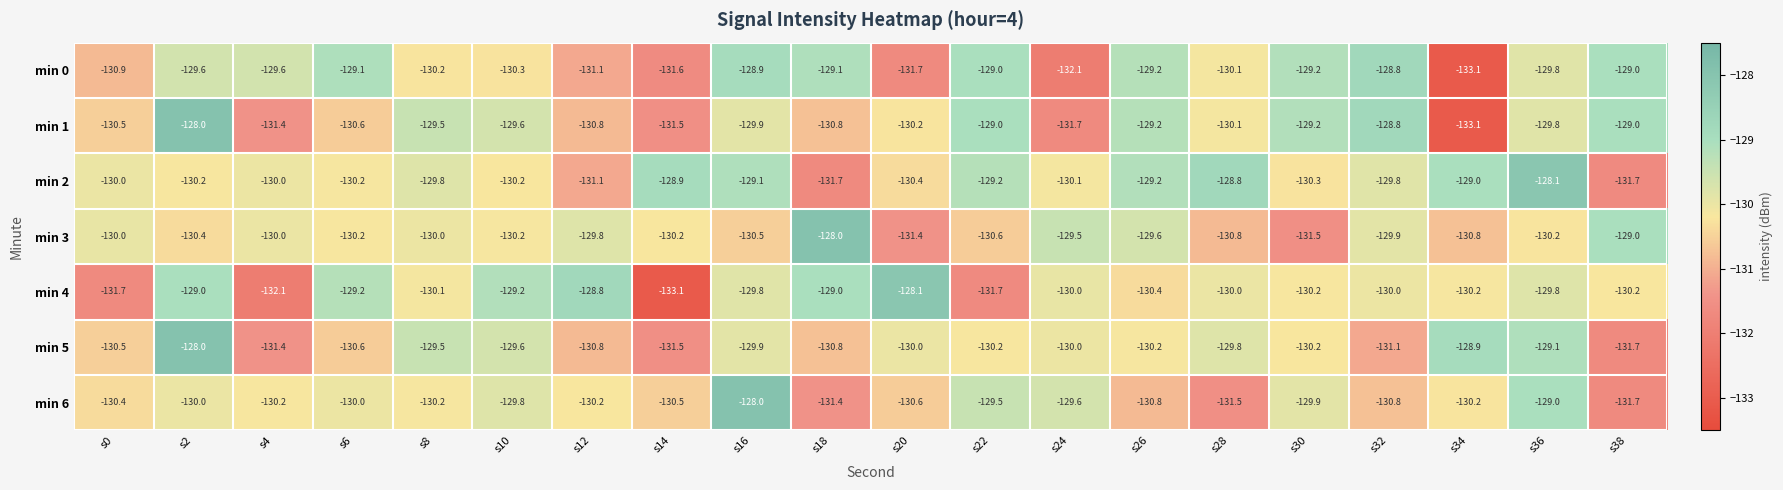

What is the greatest value displayed?

-128.0